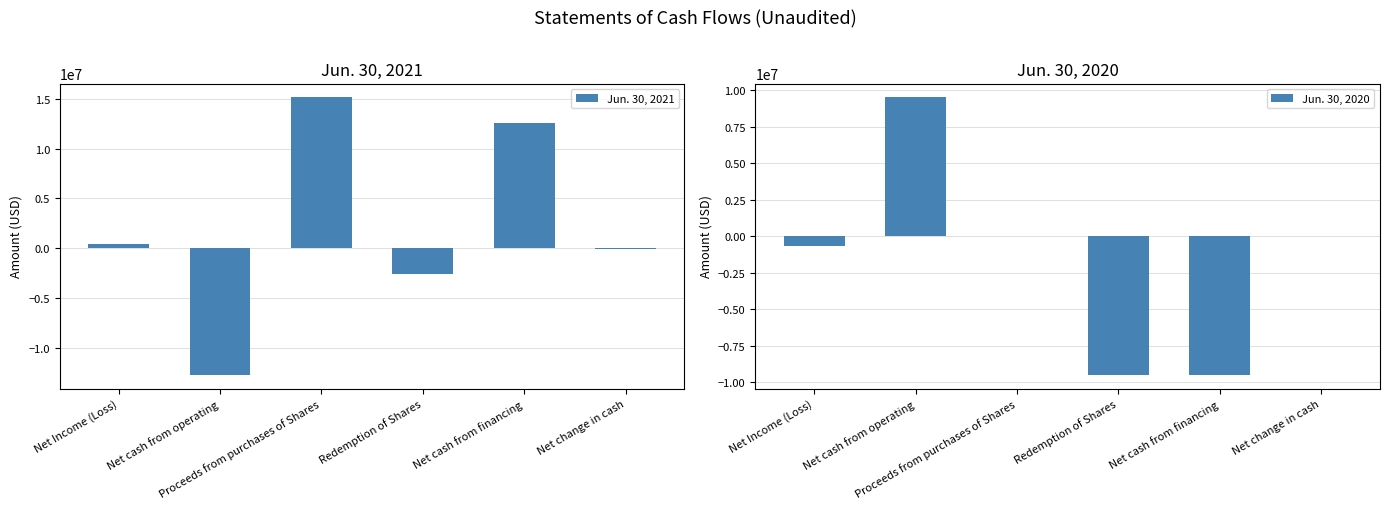

At which category does the chart reach its minimum across all series?

Net cash from operating